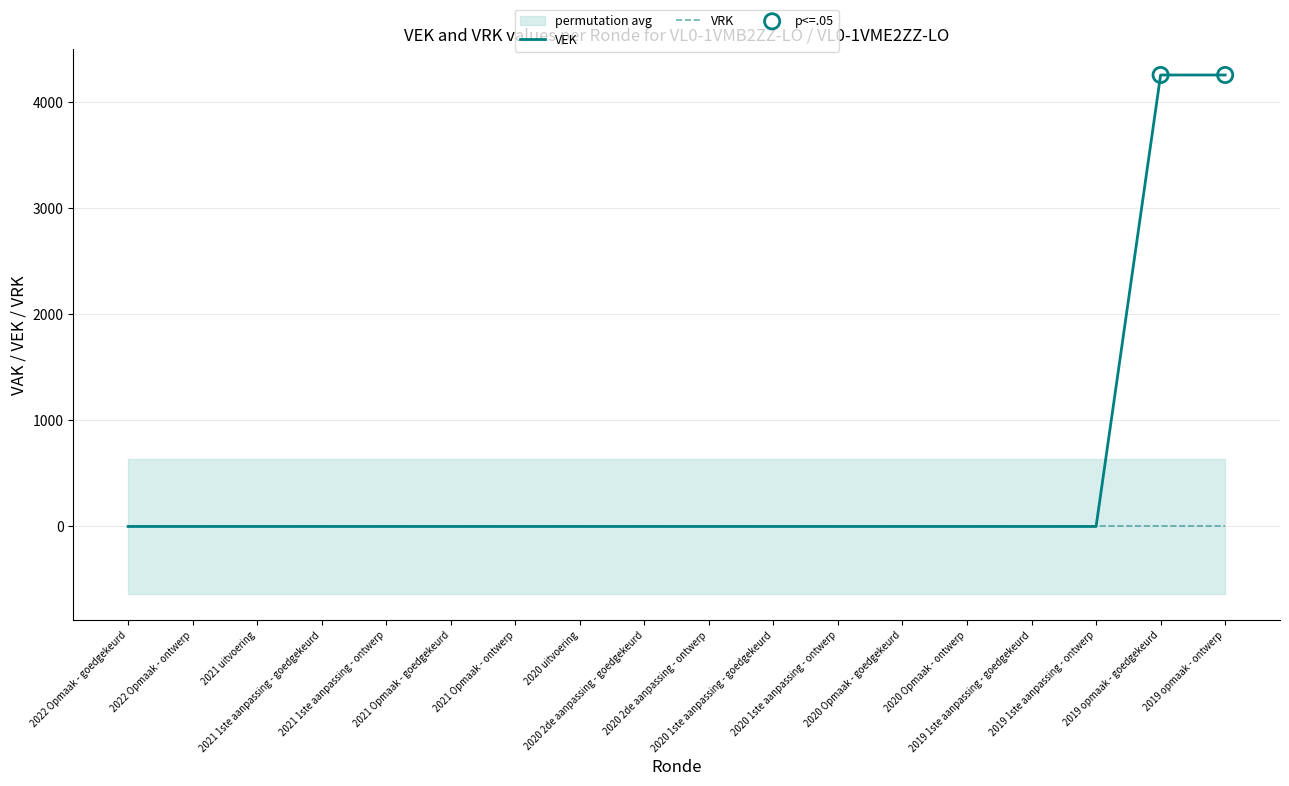

Which has a higher value, 2022 Opmaak - ontwerp or 2021 Opmaak - ontwerp?

2022 Opmaak - ontwerp